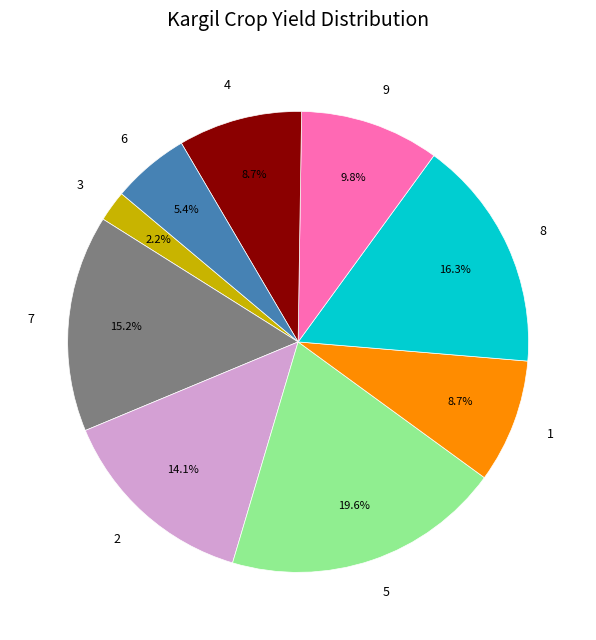

Approximately how many times larger is the value at 4 compared to 3?

4.0